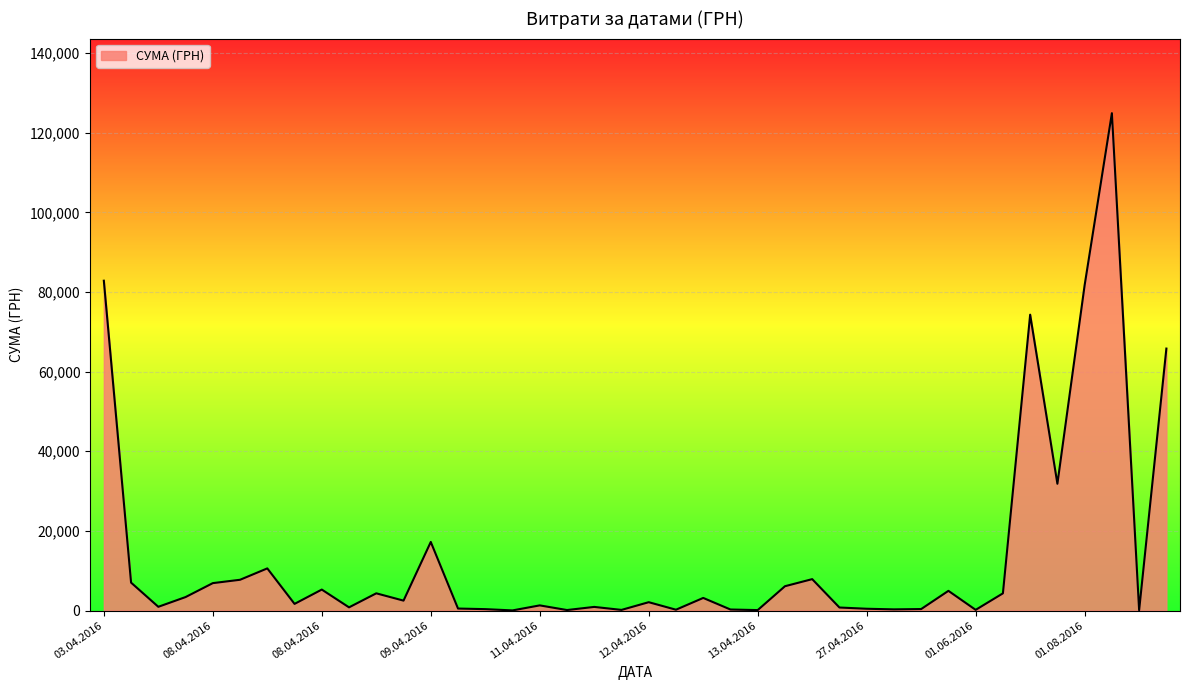

What is the greatest value displayed?

124904.8